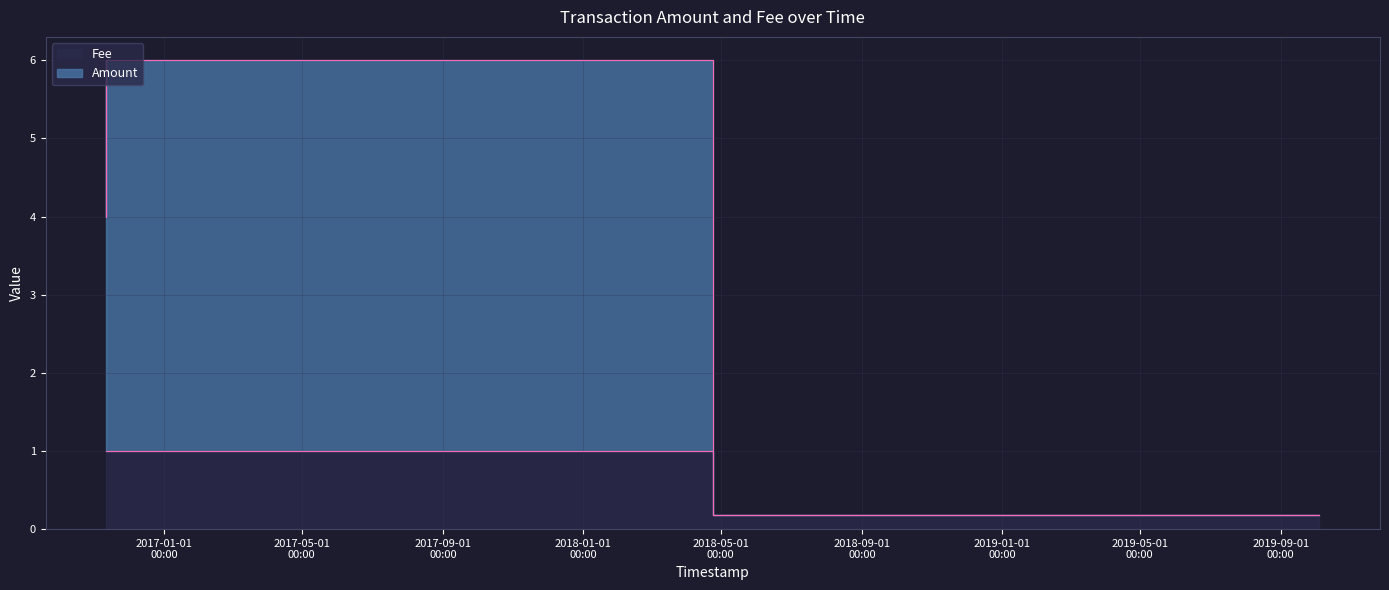

What is the spread (max minus min) of values at 2016-11-11 15:12:26?

4.0